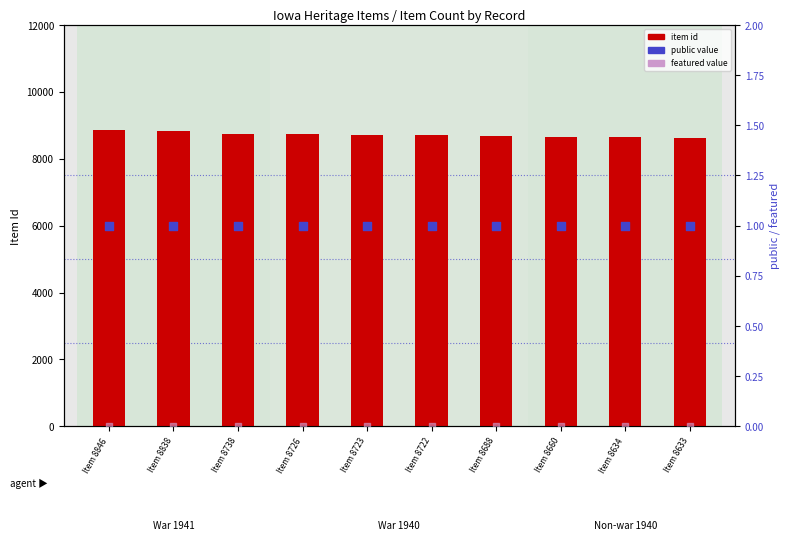

Which series contains the lowest Y value?

featured value